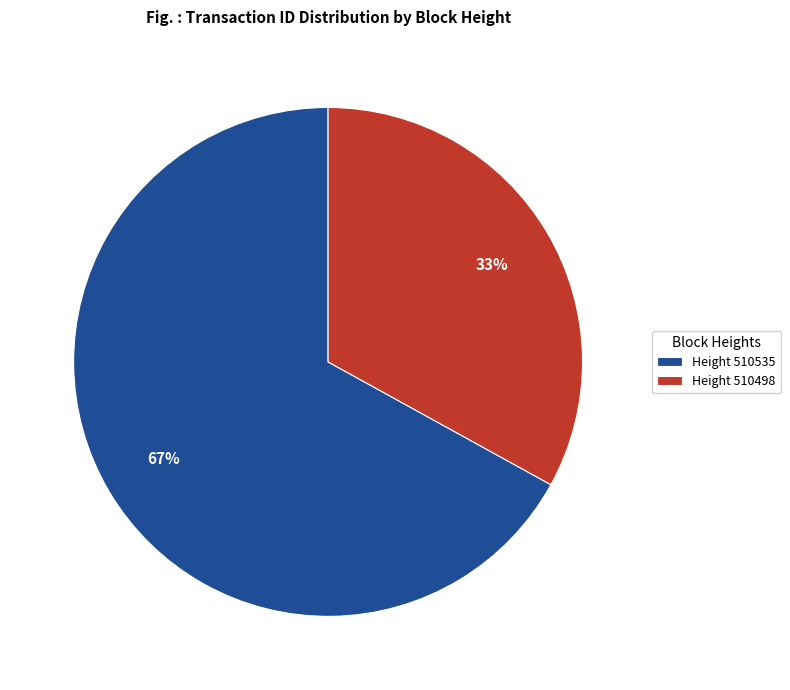

True or false: Height 510535 accounts for 67% of the total.

True